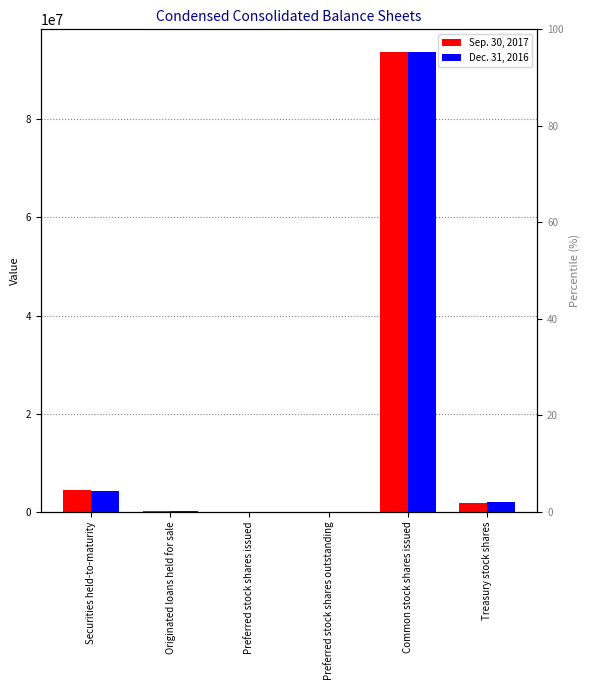

What is the difference between the maximum and second lowest values in the Sep. 30, 2017 series?

93674539